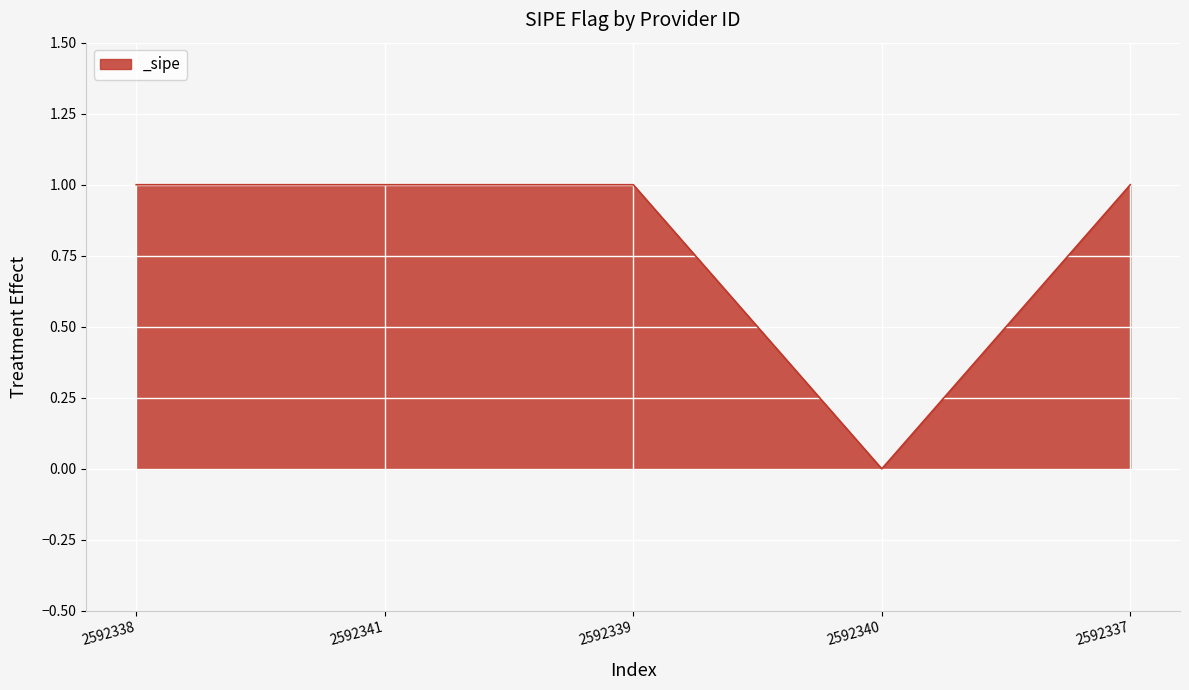

True or false: there are more than 1 points higher than both neighbors.

False